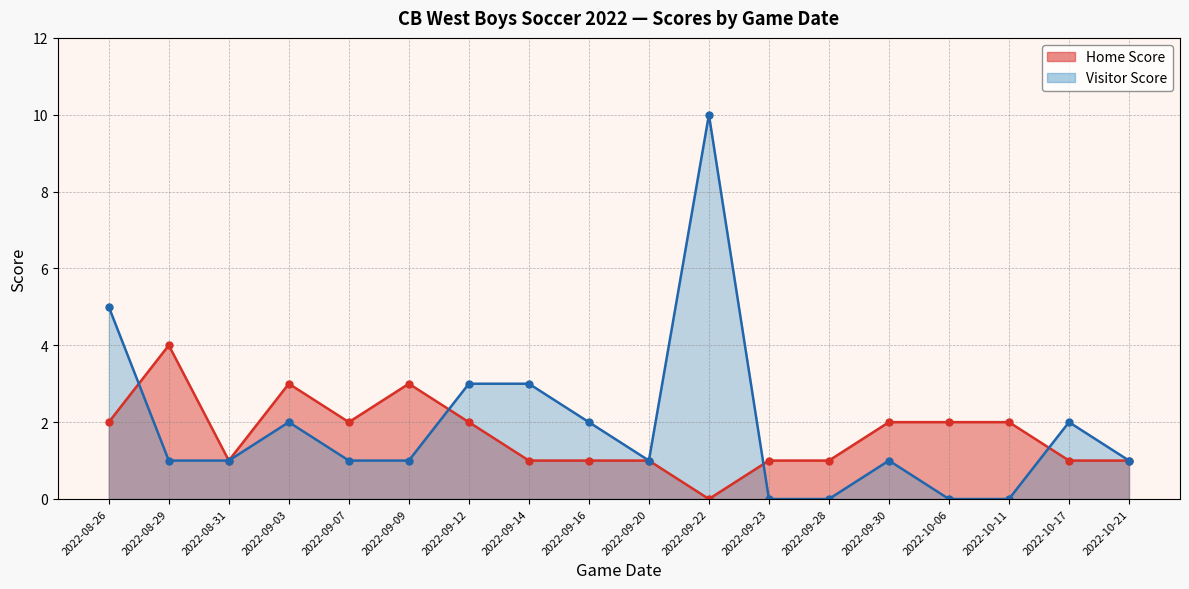

The value of Home Score at 2022-10-11 is 3. True or false?

False